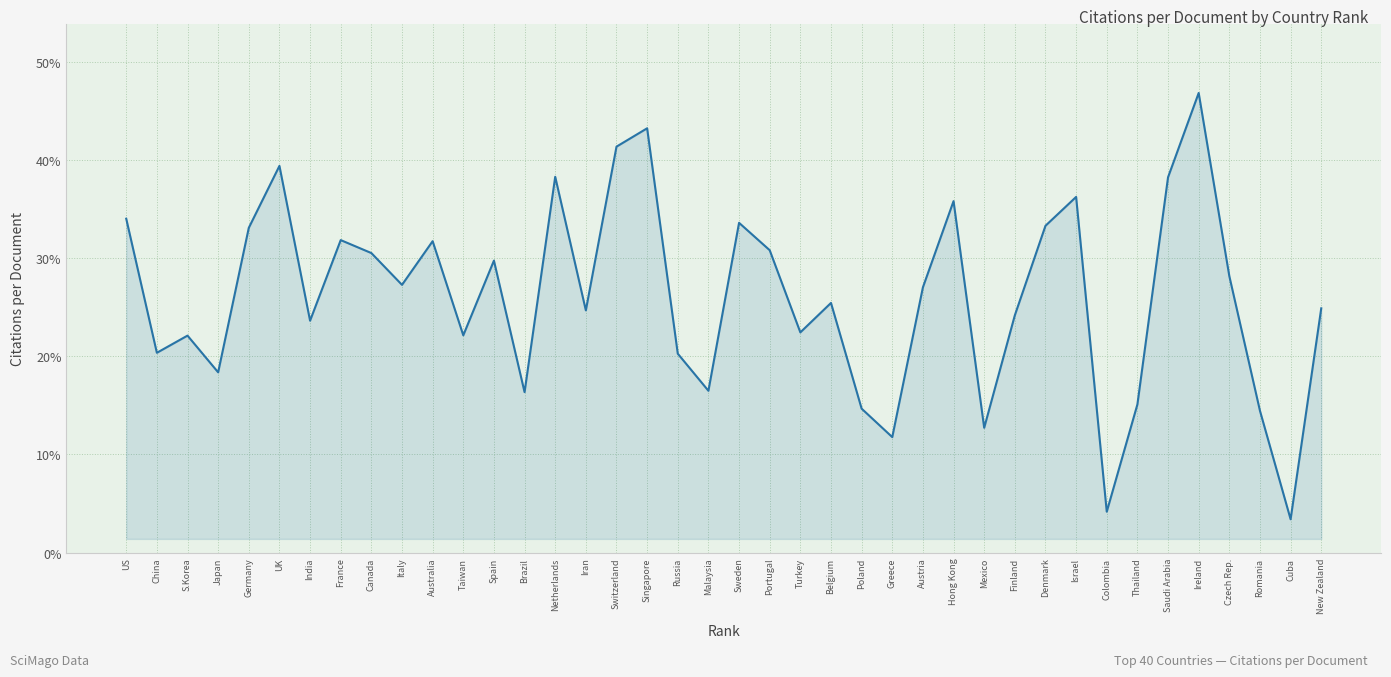

What is the smallest value displayed?

3.4